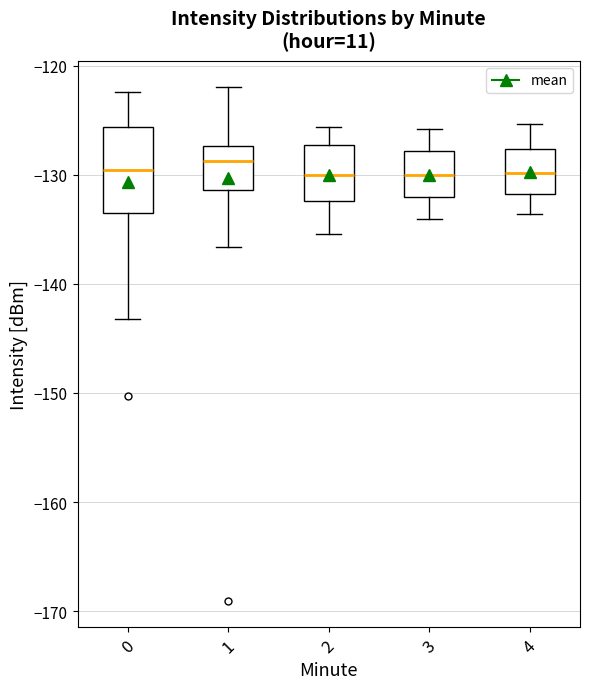

Which box is the tallest, from its lower edge to its upper edge?

0